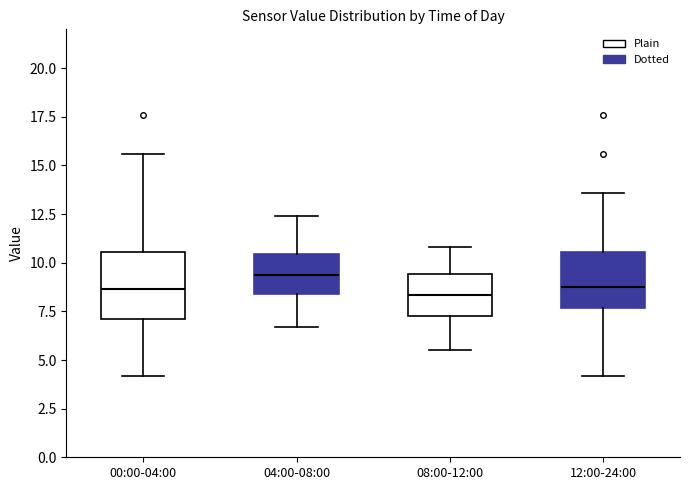

Which box is the tallest, from its lower edge to its upper edge?

00:00-04:00